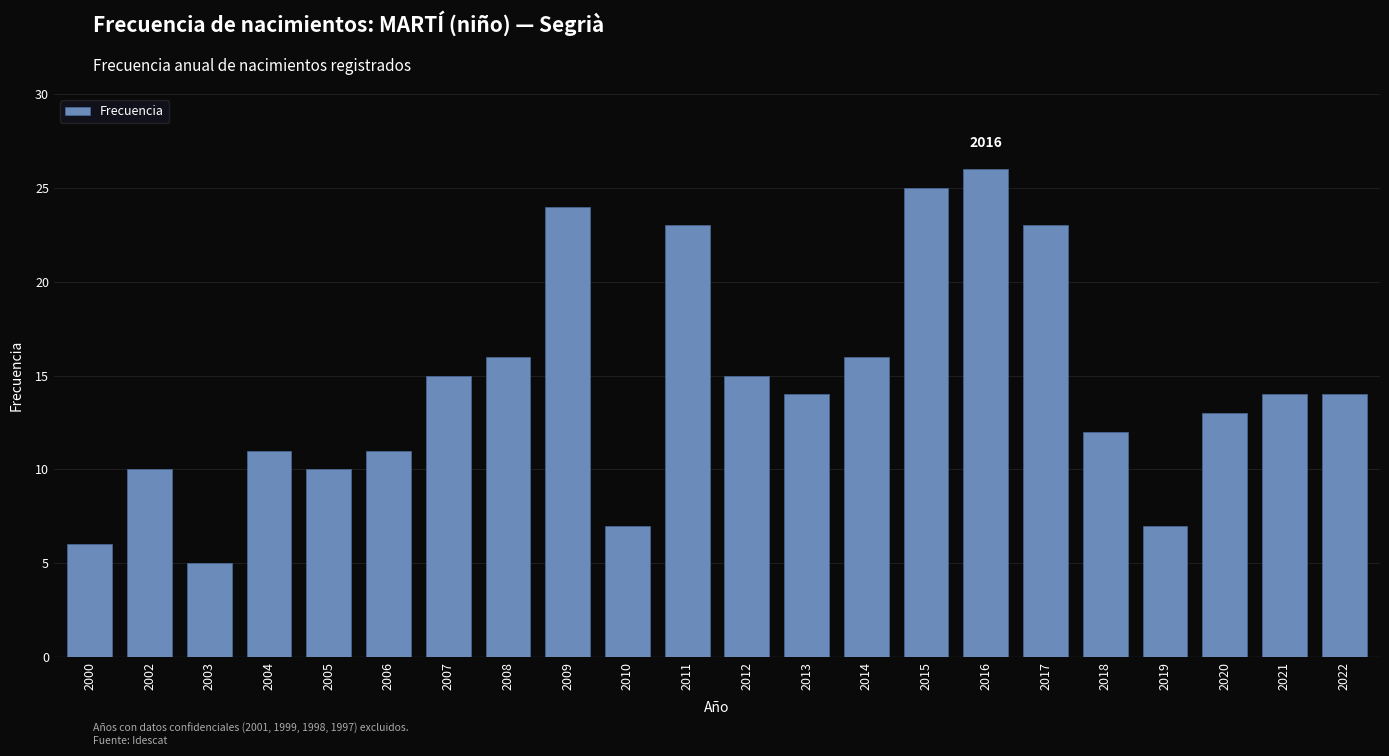

Reading right to left, extract all data points from this chart.

2022=14	2021=14	2020=13	2019=7	2018=12	2017=23	2016=26	2015=25	2014=16	2013=14	2012=15	2011=23	2010=7	2009=24	2008=16	2007=15	2006=11	2005=10	2004=11	2003=5	2002=10	2000=6